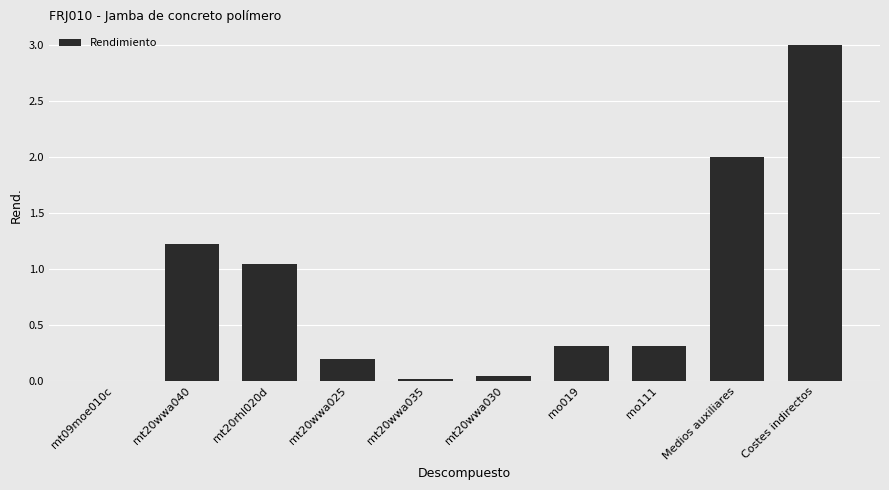

Is it true that the value at mo019 is 0.1?

False